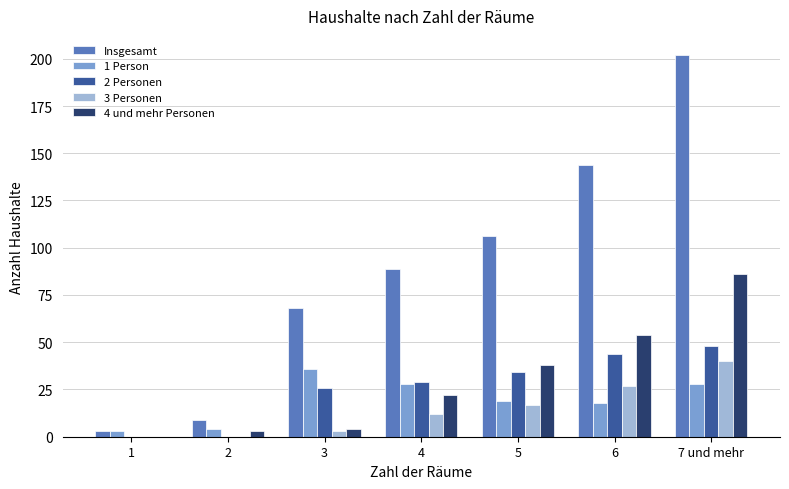

Count the number of categories in the chart.

7